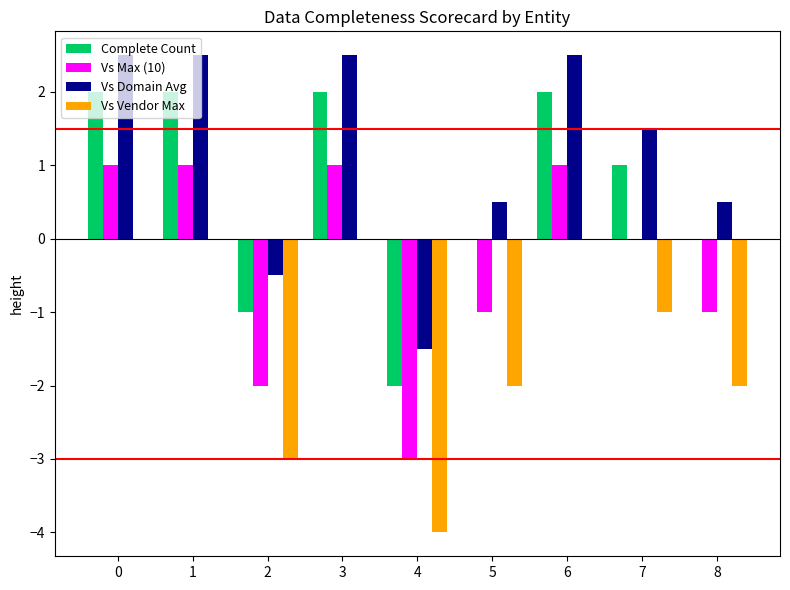

What is the total value across all series at 5?

-2.5